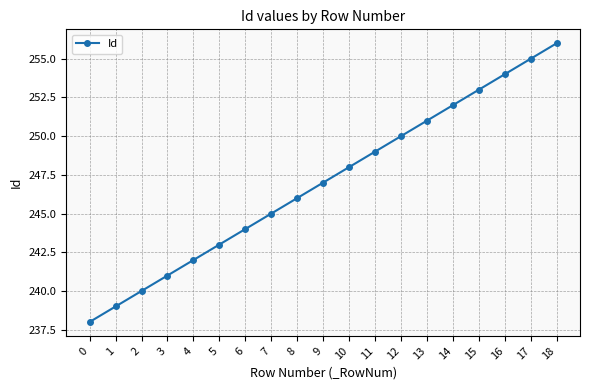

Which has a higher value, 17 or 0?

17